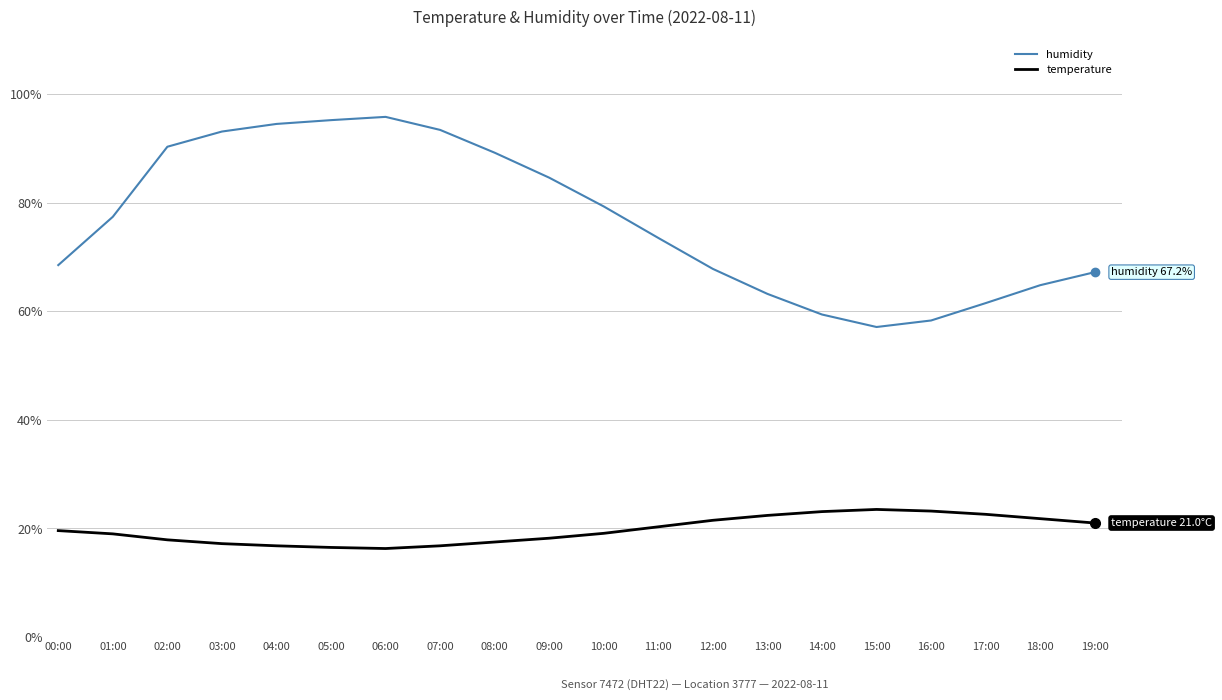

Is the value of temperature at 04:00 greater than the value of humidity at 14:00?

No